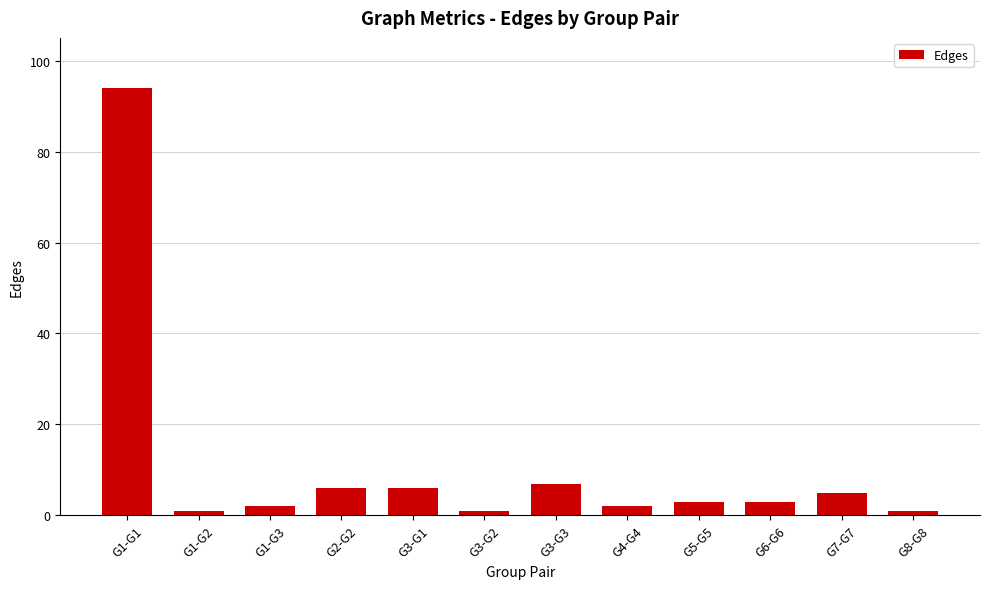

What is the difference between the second highest and minimum values?

6